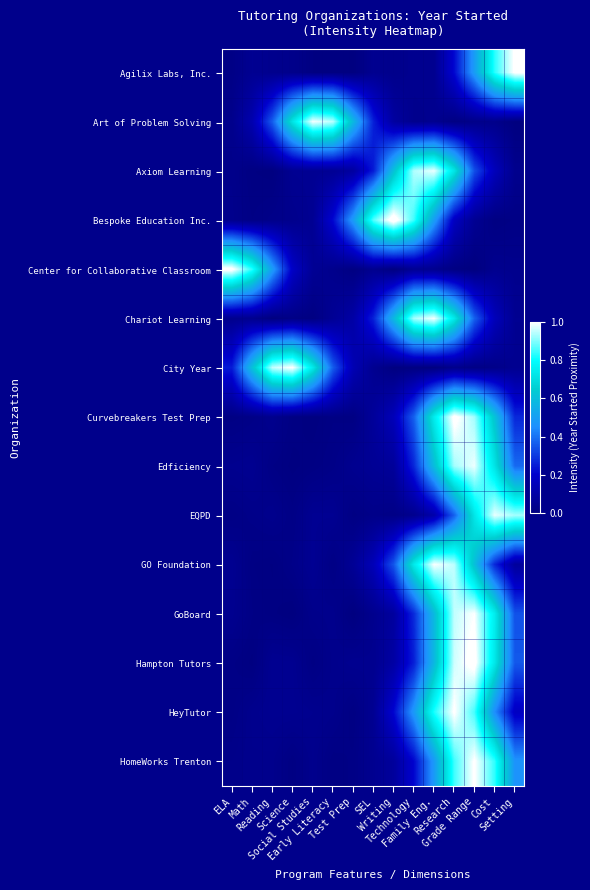

Count the number of categories in the chart.

15